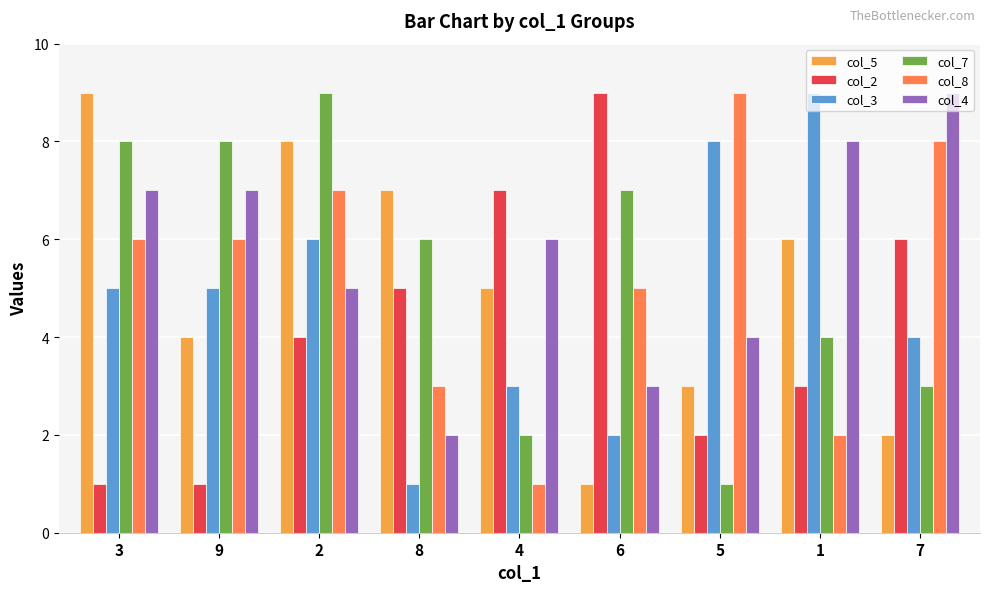

How many values in the col_5 series are below 5?

4